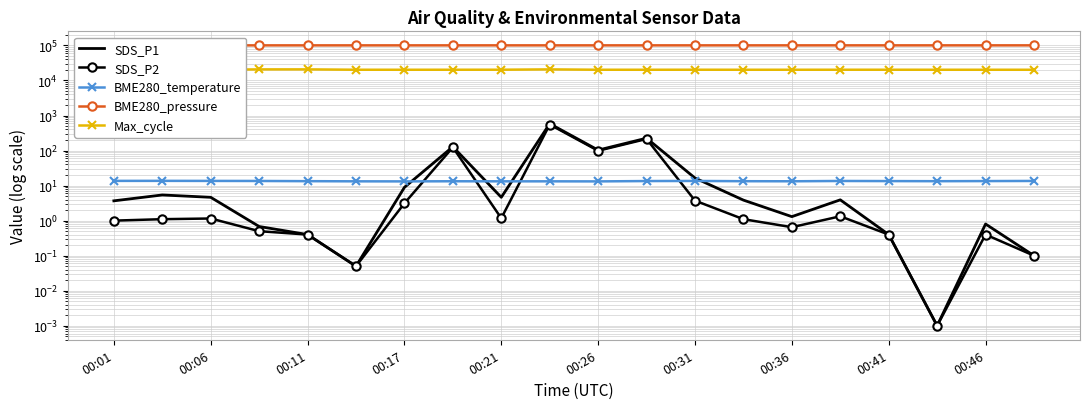

Is the value of BME280_pressure at 00:26 greater than the value of SDS_P1 at 00:41?

Yes